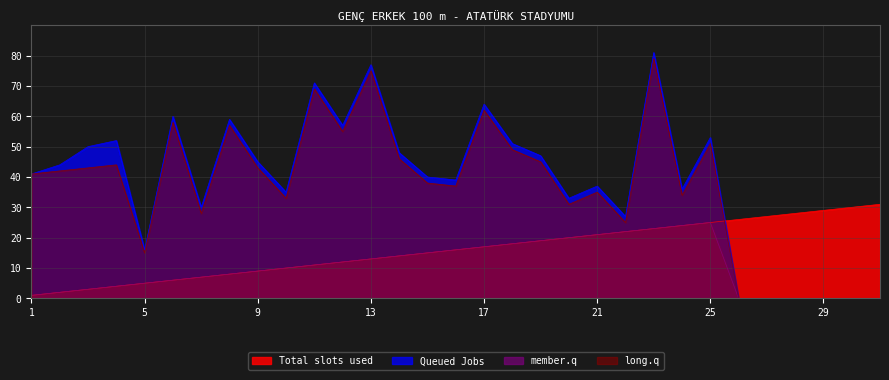

What is the sum of all Total slots used values?

496